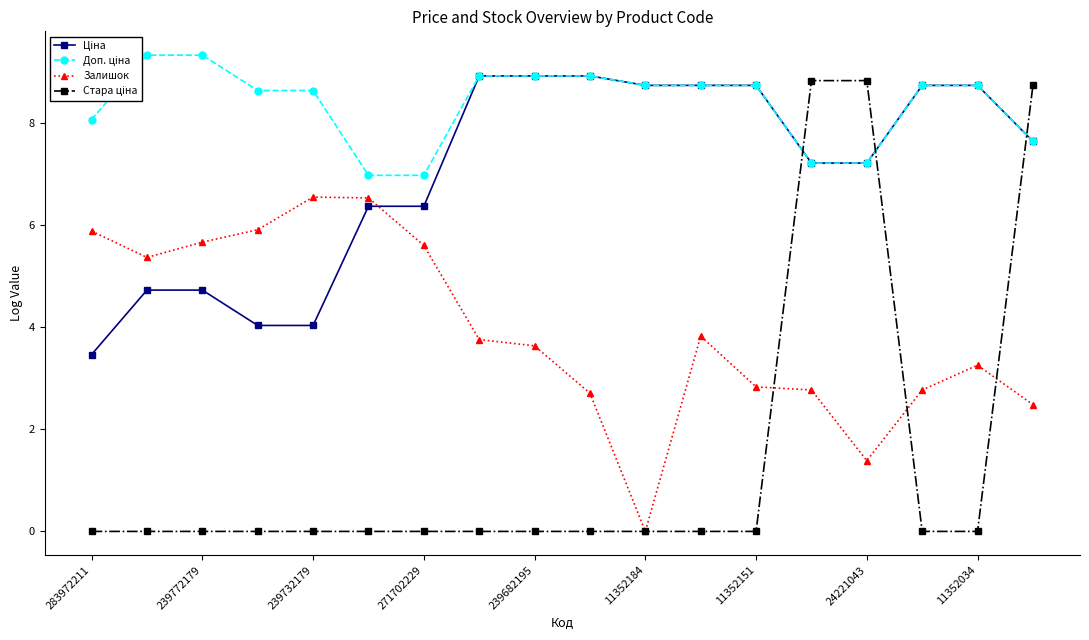

True or false: Залишок has more than 1 interior local peaks.

True